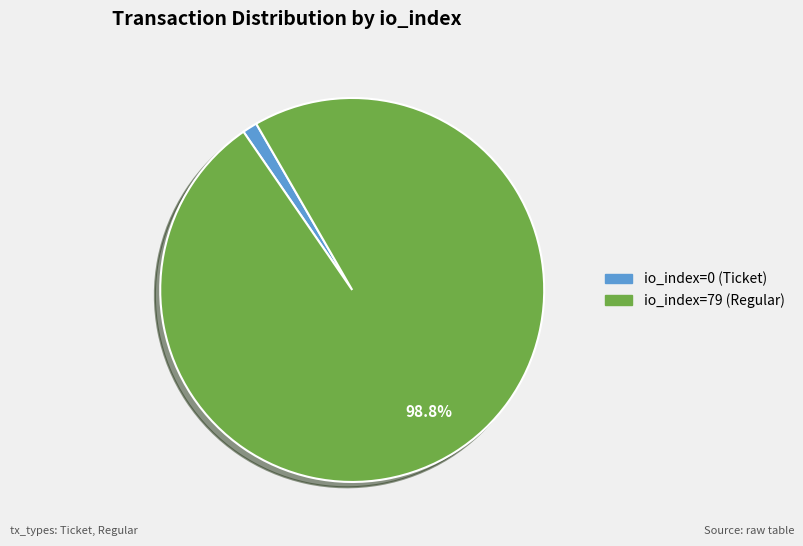

Is io_index=79 (Regular) the majority of the pie?

Yes